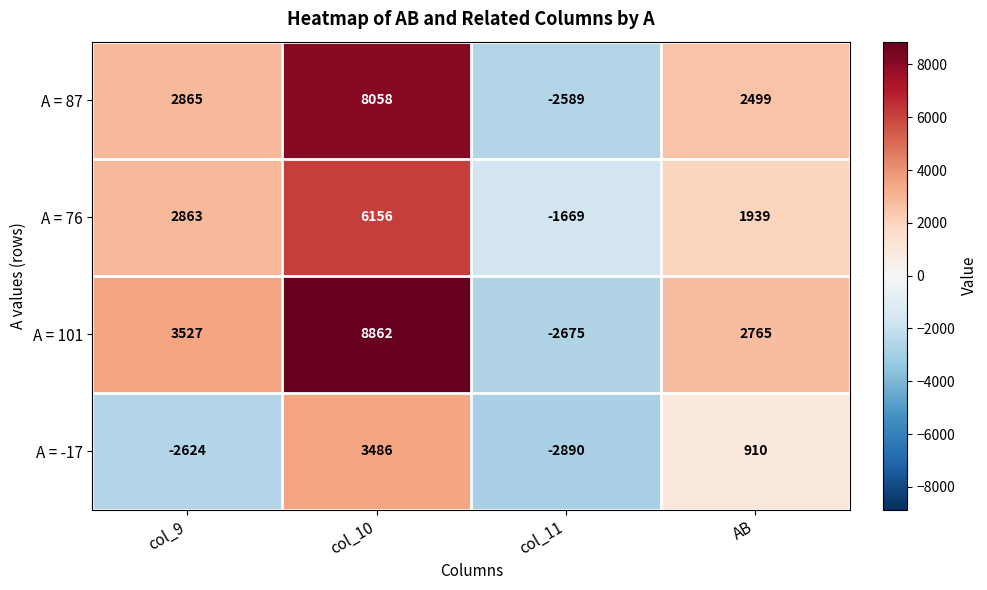

What is the spread (max minus min) of values at col_11?

1221